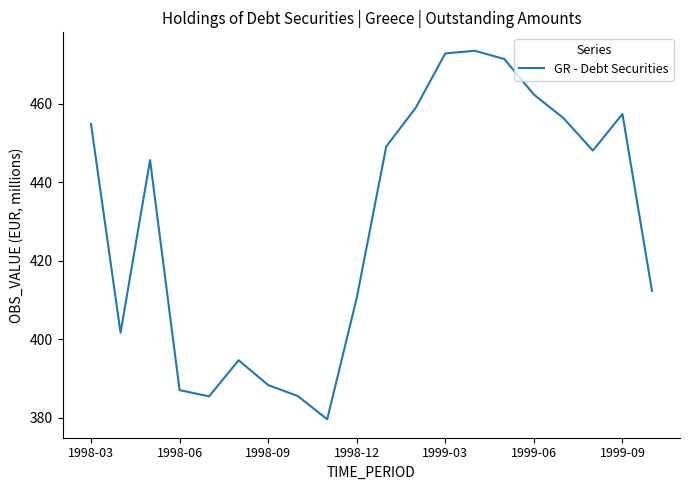

How many distinct data groups are displayed?

1